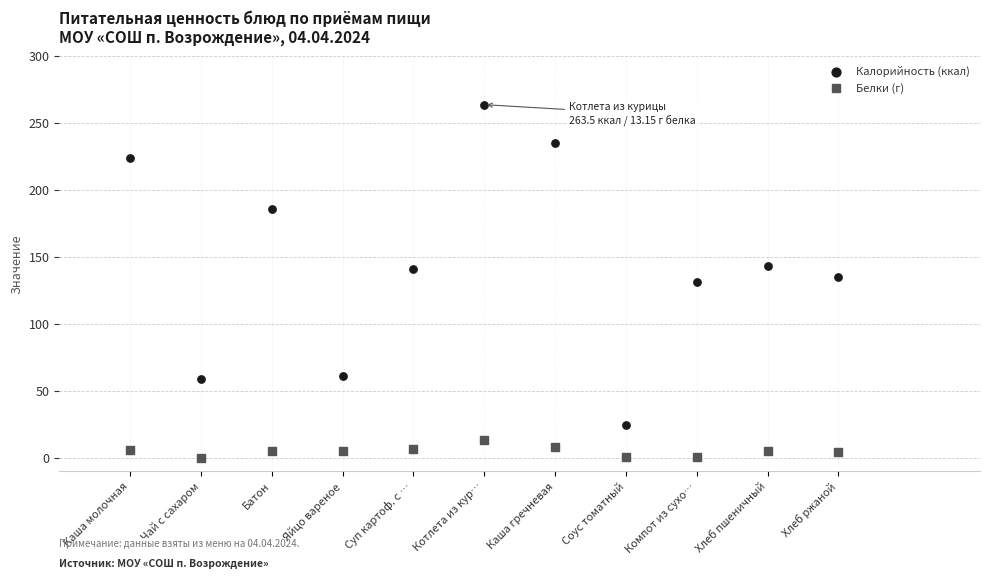

Which series contains the highest Y value?

Калорийность (ккал)